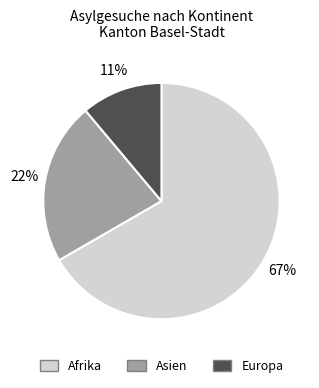

To the nearest percent, what is the difference between the Afrika and Europa slice percentages?

56%